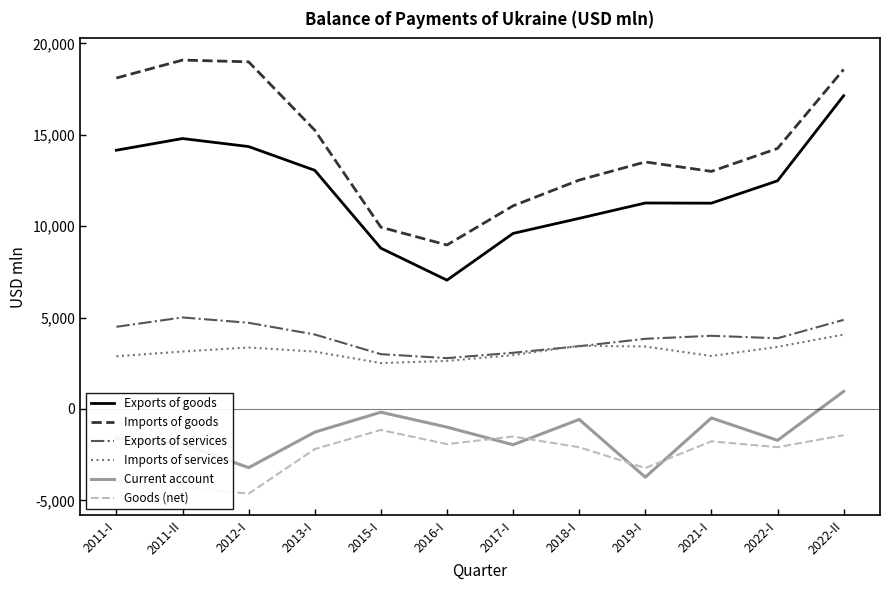

At which category is the sum across all series the highest?

2022-II